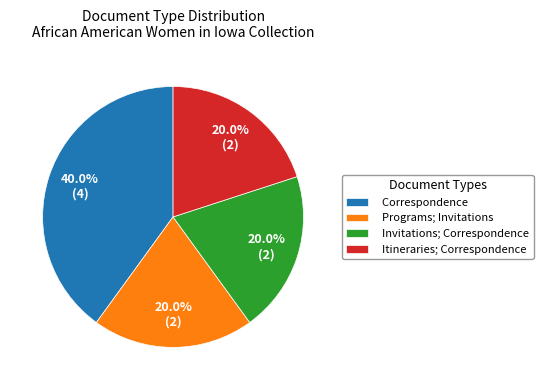

Does Correspondence account for over 50% of the chart?

No